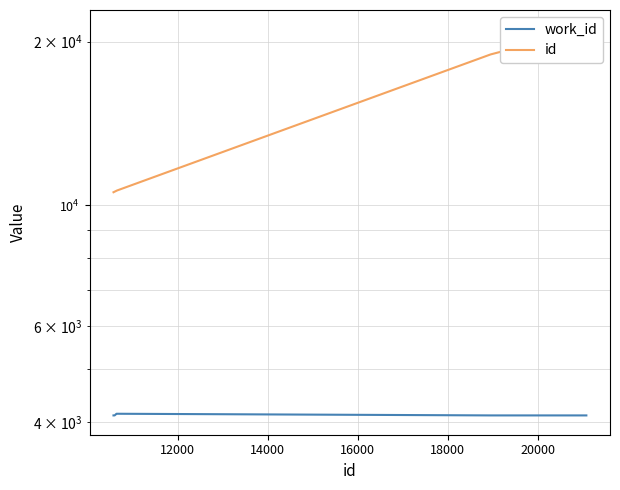

True or false: work_id and id cross at least once.

False